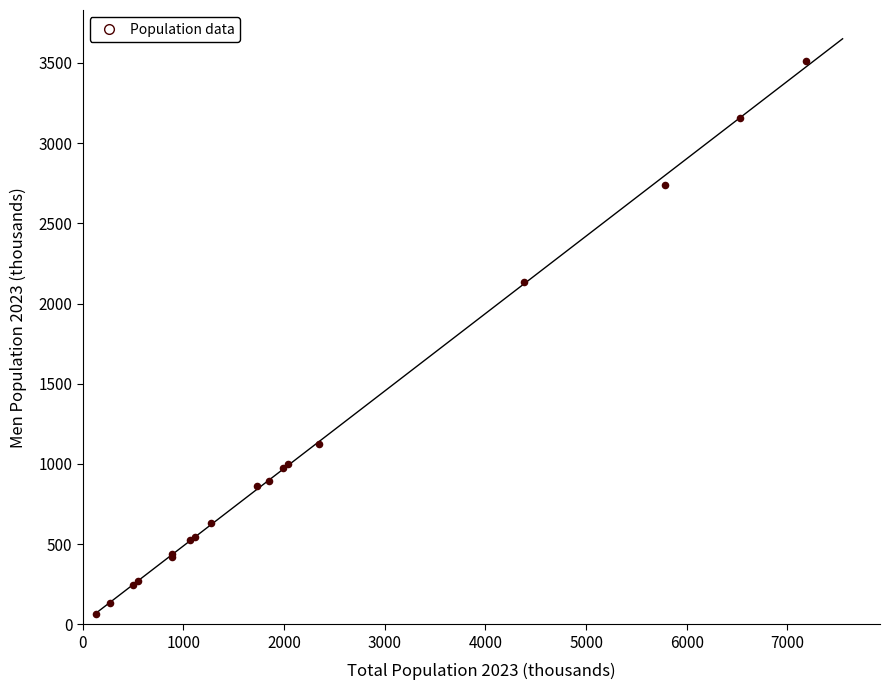

What Y value in the scatter plot is closest to 1787?

2131.8